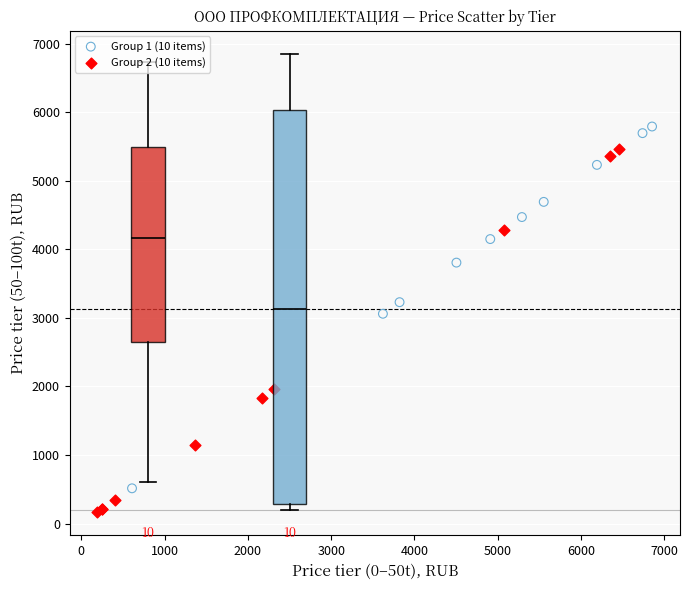

Which series contains the lowest Y value?

Group 2 (10 items)